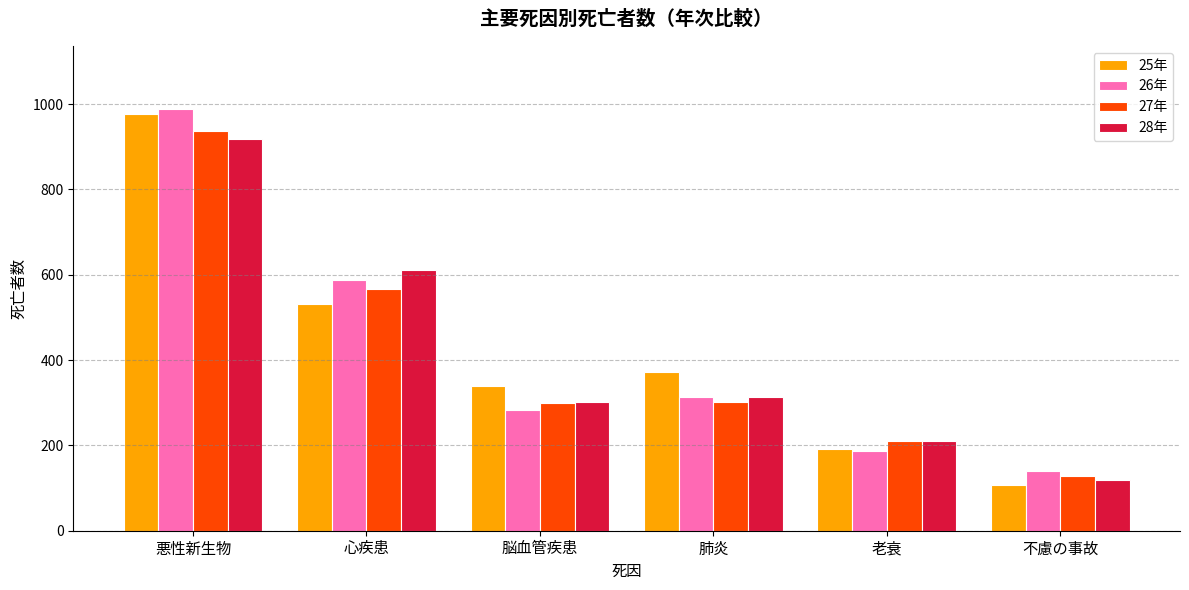

The value of 26年 at 心疾患 is 588. True or false?

True